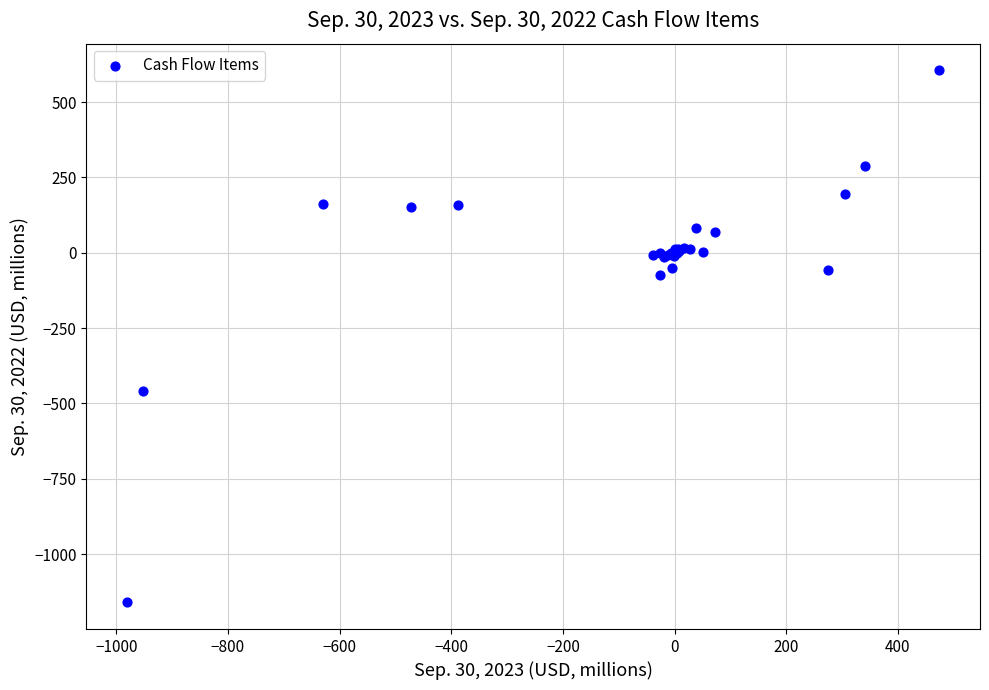

What Y value in the scatter plot is closest to -277?

-457.3